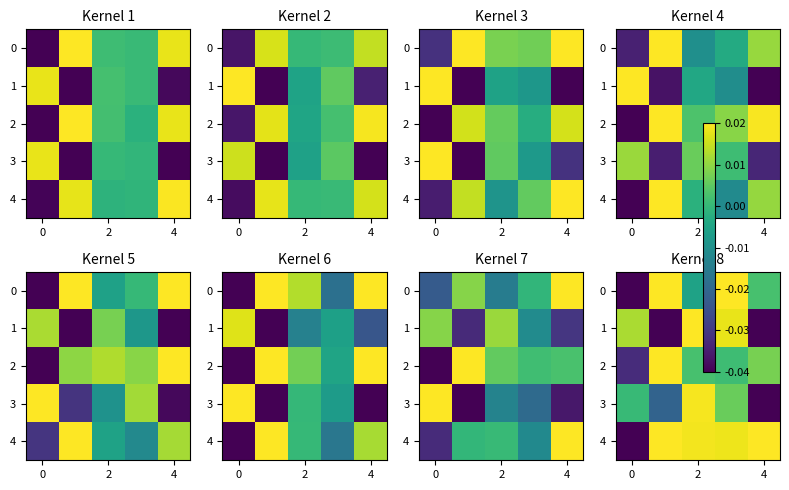

True or false: row_4 has a value of 0.0 at 0.

True